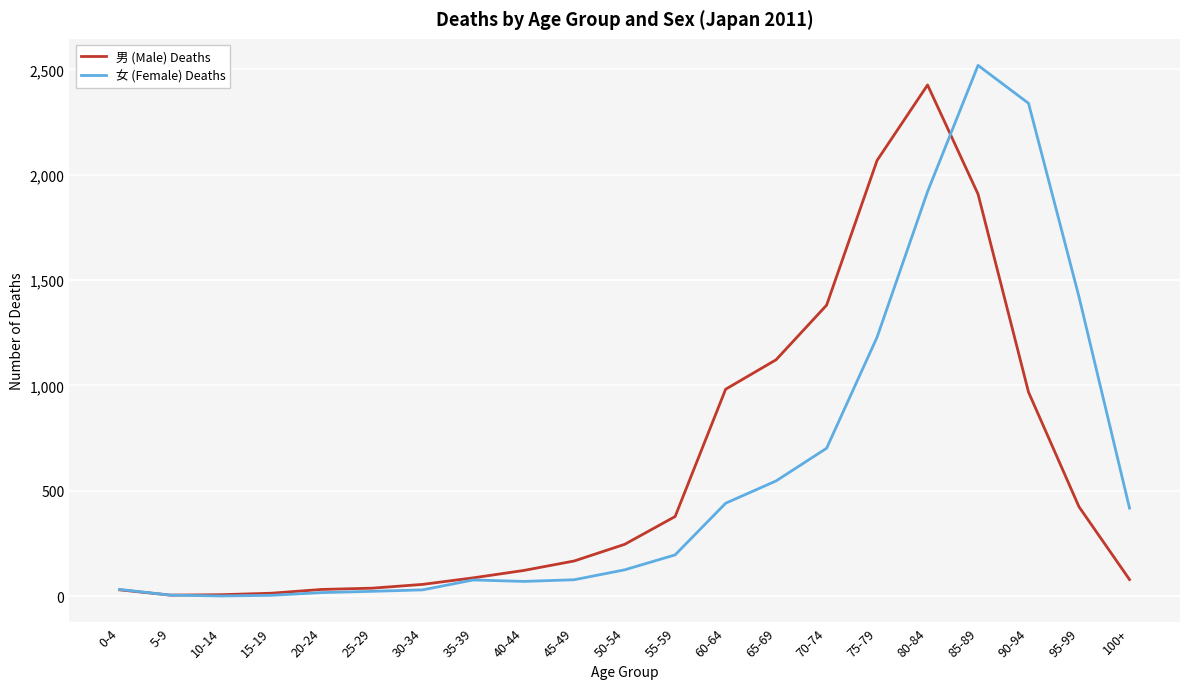

True or false: 男 (Male) Deaths and 女 (Female) Deaths intersect in this chart.

True